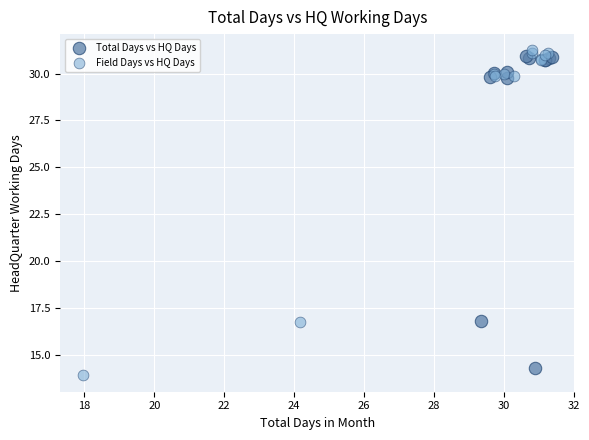

Which series has the widest spread of Y values?

Field Days vs HQ Days